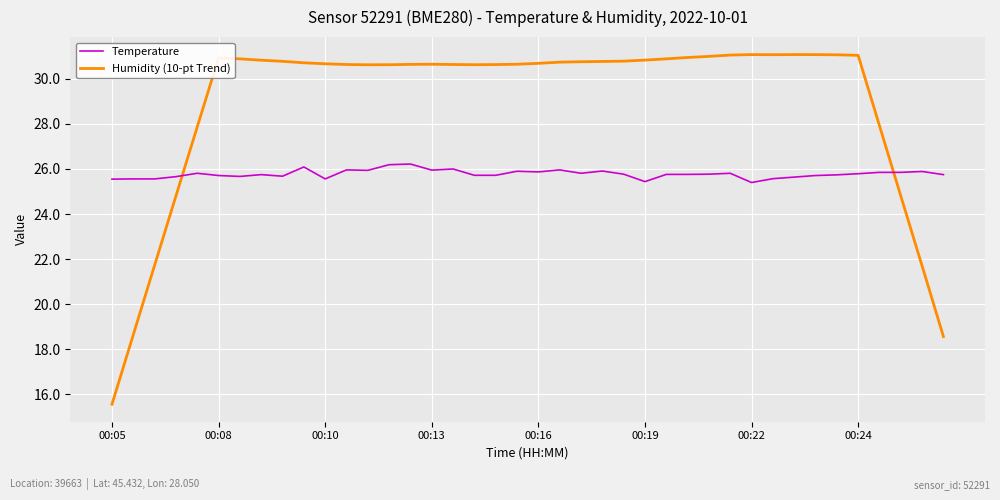

What is the minimum value for Humidity (10-pt Trend)?

15.6